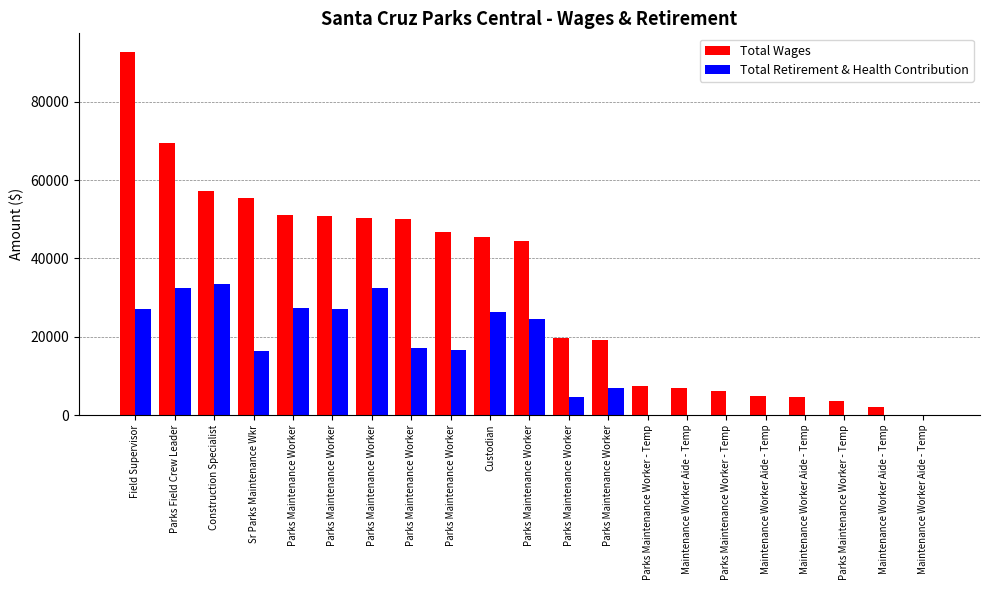

Are the bars grouped side by side (vs. stacked)?

Yes